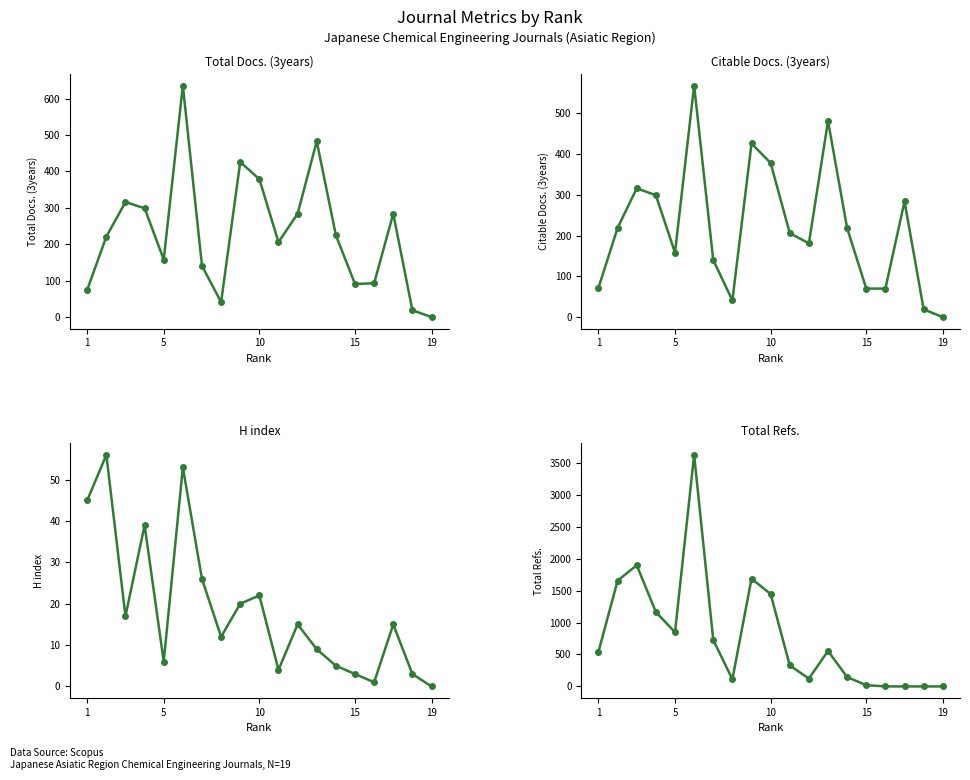

The Citable Docs. (3years) series shows 633 at 8. True or false?

False